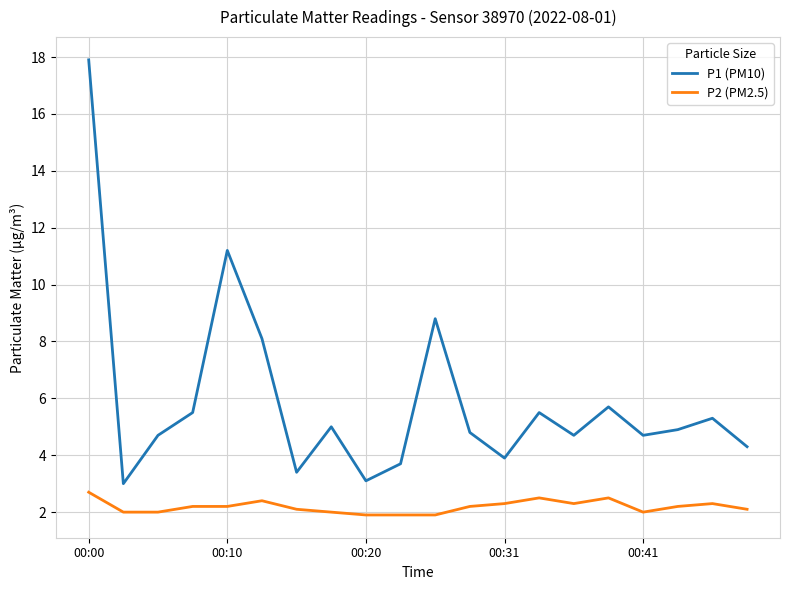

True or false: P2 (PM2.5) and P1 (PM10) cross at least once.

False